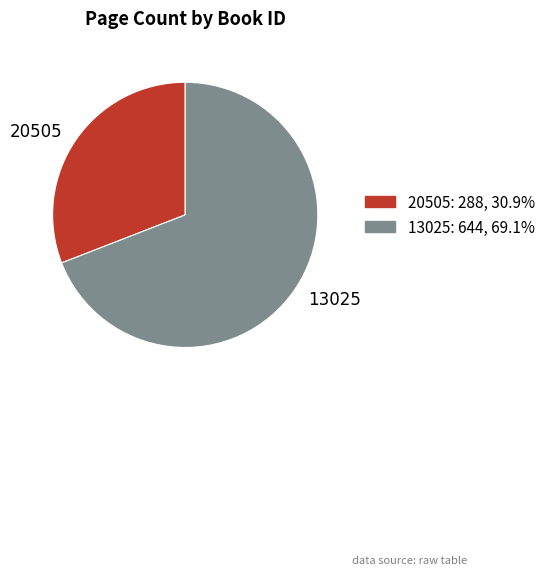

The 13025 slice represents 54% of the pie. True or false?

False